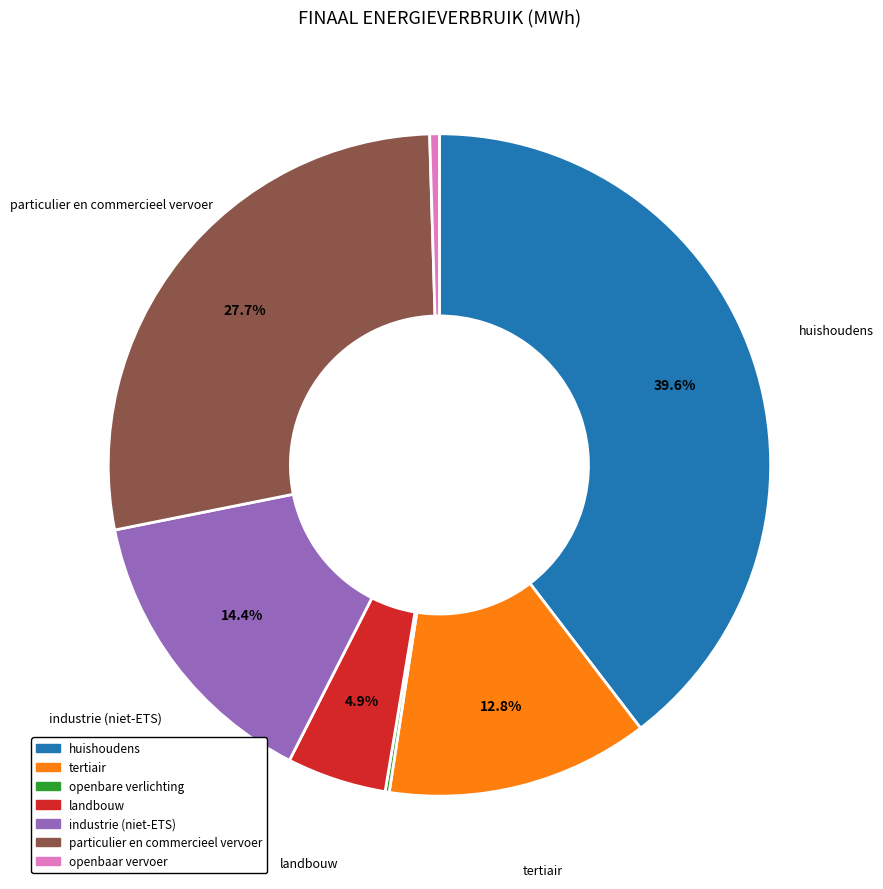

Which category has the biggest portion of the pie?

huishoudens